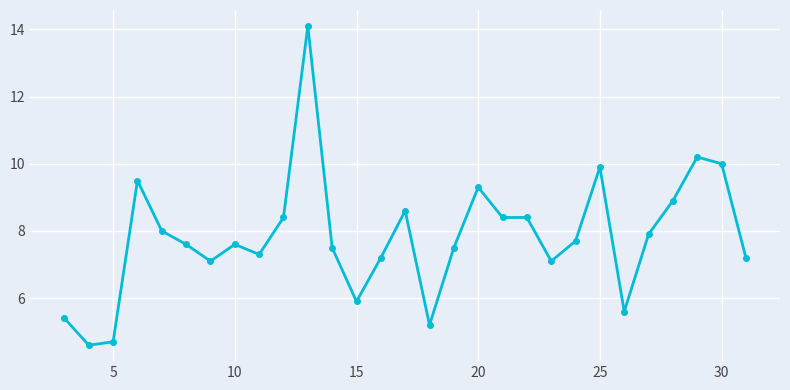

Reading left to right, what are all the values shown in this chart?

5.4	4.6	4.7	9.5	8.0	7.6	7.1	7.6	7.3	8.4	14.1	7.5	5.9	7.2	8.6	5.2	7.5	9.3	8.4	8.4	7.1	7.7	9.9	5.6	7.9	8.9	10.2	10.0	7.2